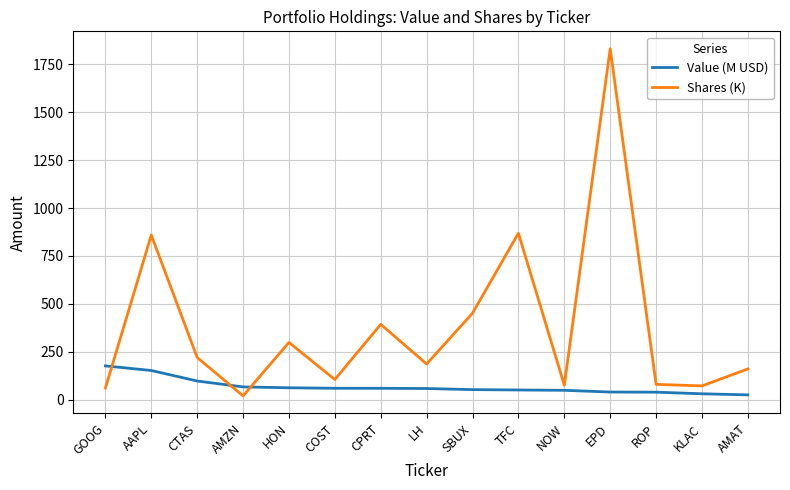

What position from the left is COST?

6